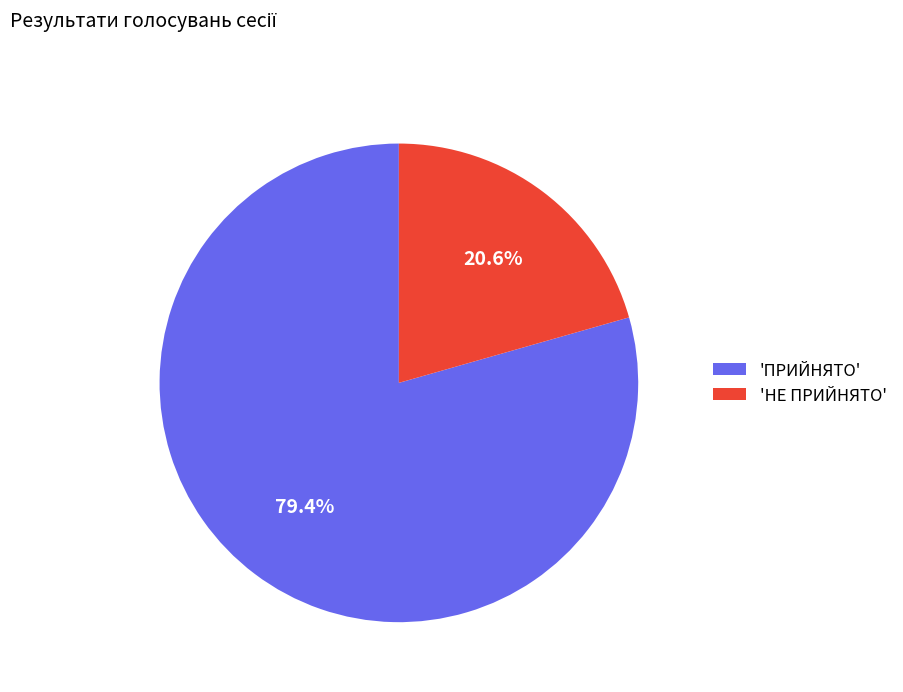

Does any single category account for the majority?

Yes